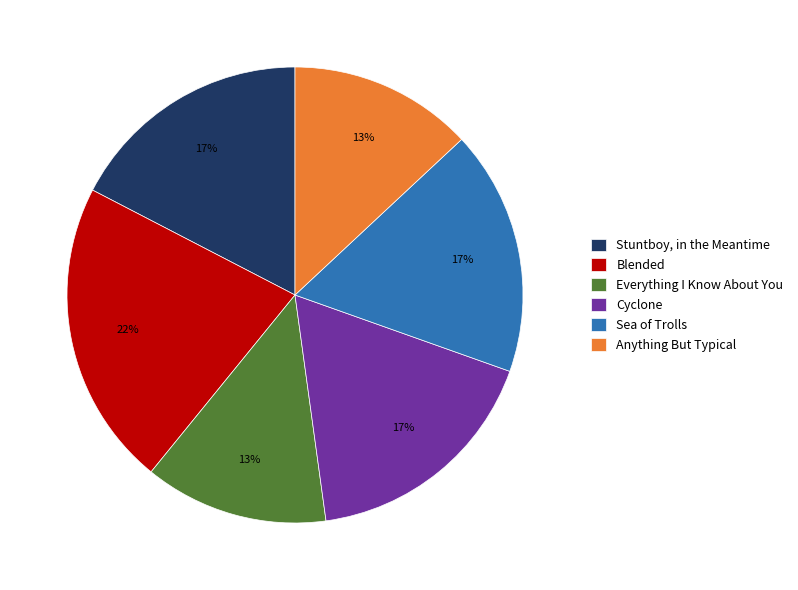

To the nearest percent, what is the difference between the Everything I Know About You and Sea of Trolls slice percentages?

4%